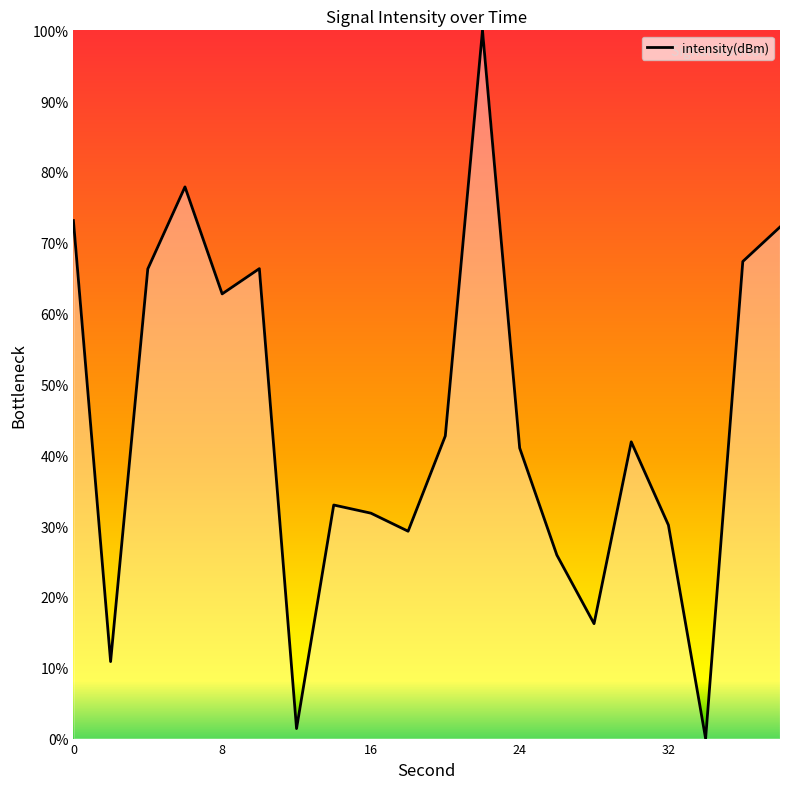

What is the maximum value shown in the chart?

100.0